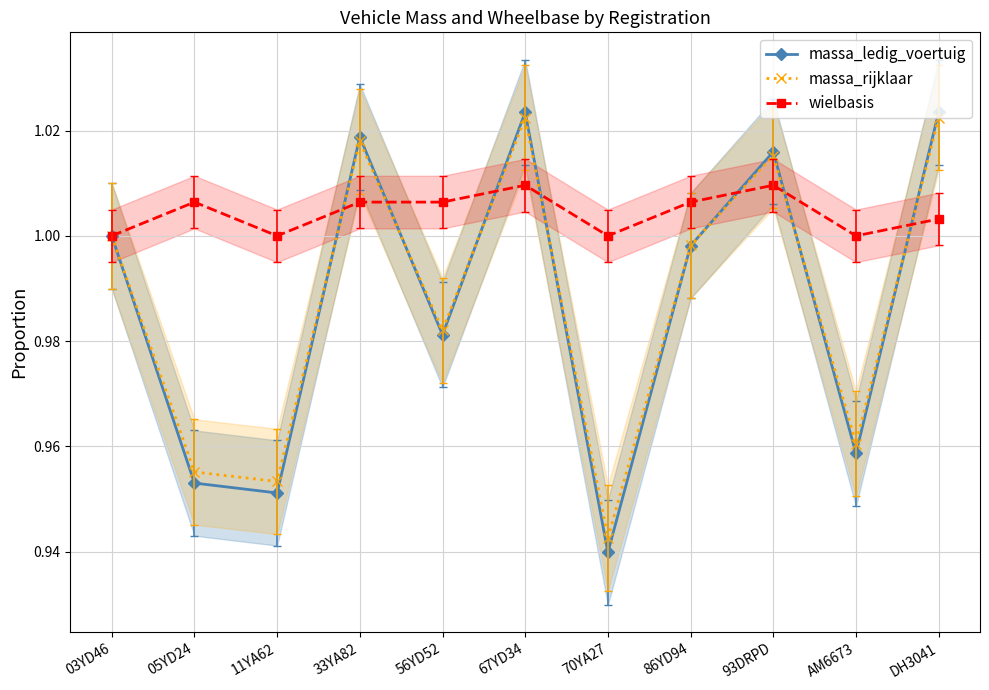

True or false: wielbasis and massa_rijklaar cross at least once.

True